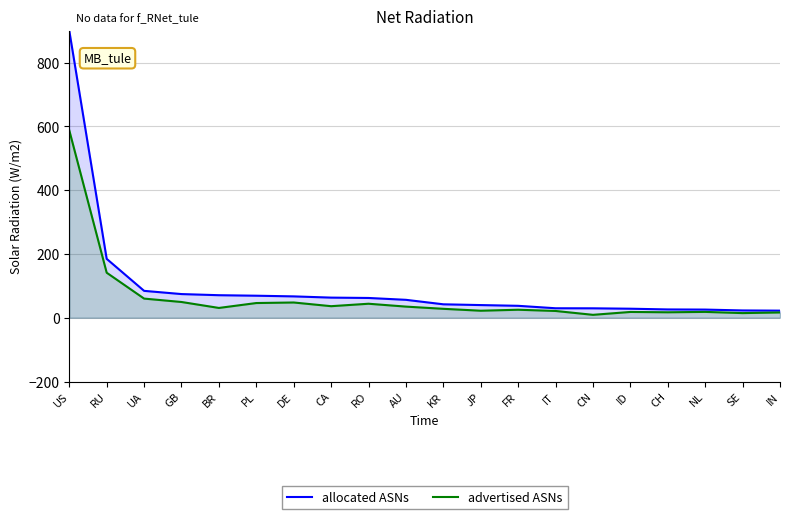

Reading right to left, what are all the values shown in this chart?

allocated ASNs: IN=22.2	SE=22.8	NL=25.5	CH=26.0	ID=28.3	CN=29.5	IT=29.7	FR=37.4	JP=39.7	KR=42.1	AU=56.1	RO=61.9	CA=63.1	DE=66.9	PL=69.0	BR=70.6	GB=74.2	UA=84.3	RU=184.6	US=900.0
advertised ASNs: IN=16.5	SE=14.5	NL=18.3	CH=17.1	ID=18.1	CN=9.1	IT=21.2	FR=25.0	JP=22.0	KR=27.9	AU=34.9	RO=43.9	CA=36.2	DE=47.8	PL=46.1	BR=30.7	GB=49.3	UA=60.0	RU=141.1	US=587.5